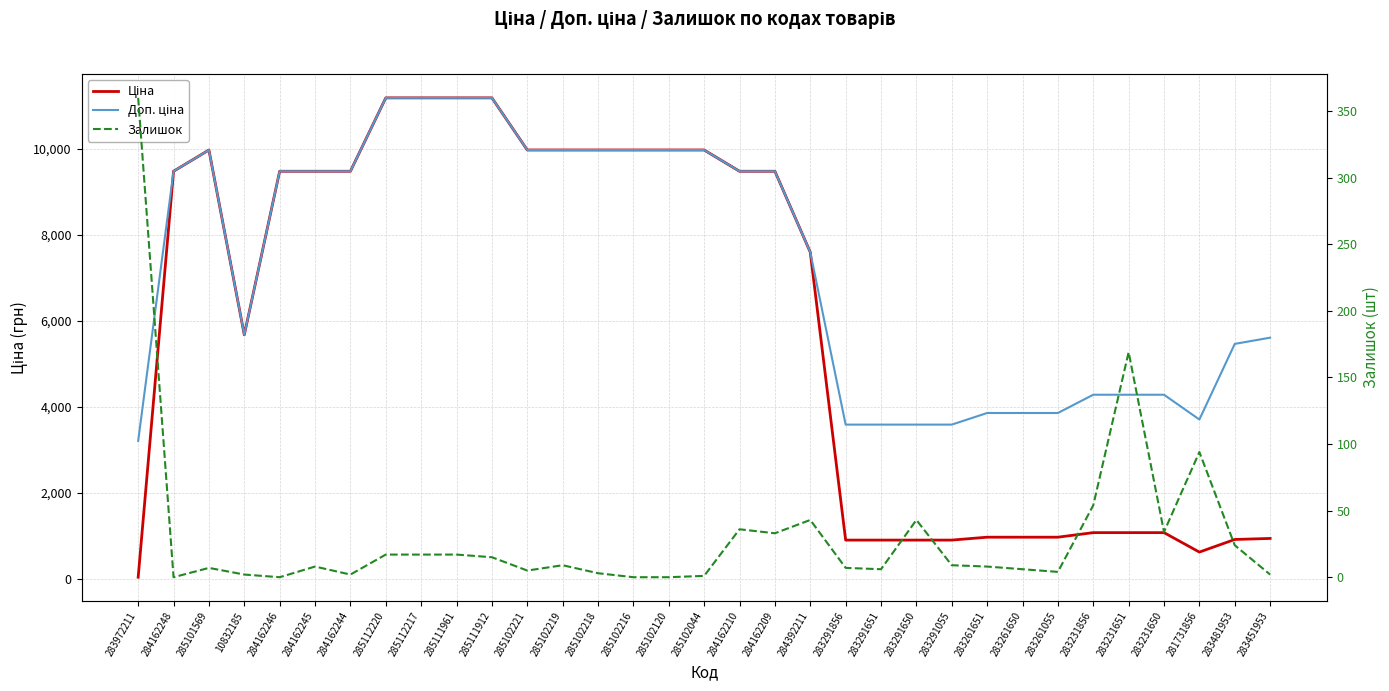

What is the value of the Доп. ціна point at the 26th from the left?

3854.0